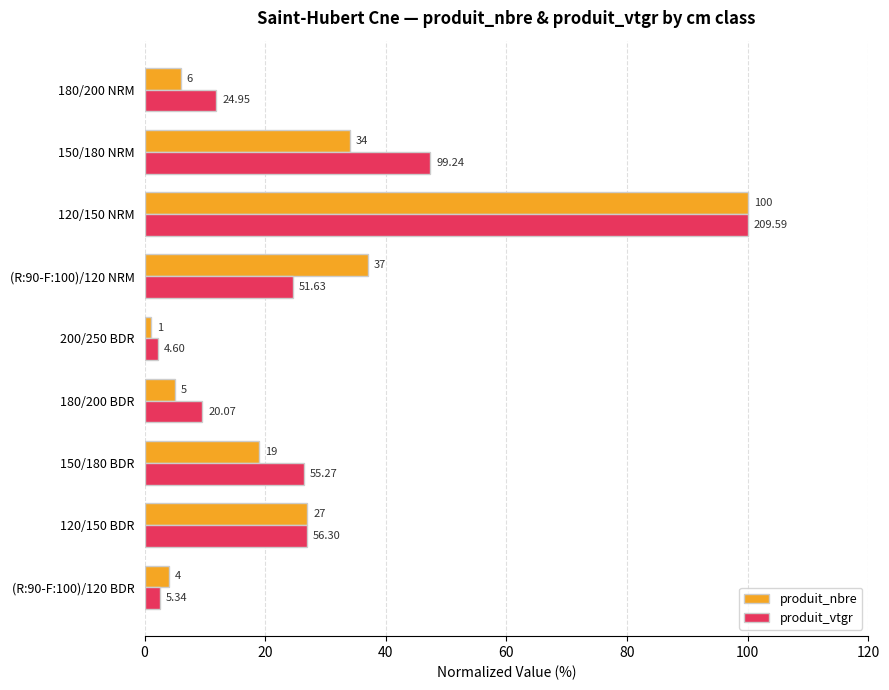

What is the total value across all series at 120/150 NRM?

200.0